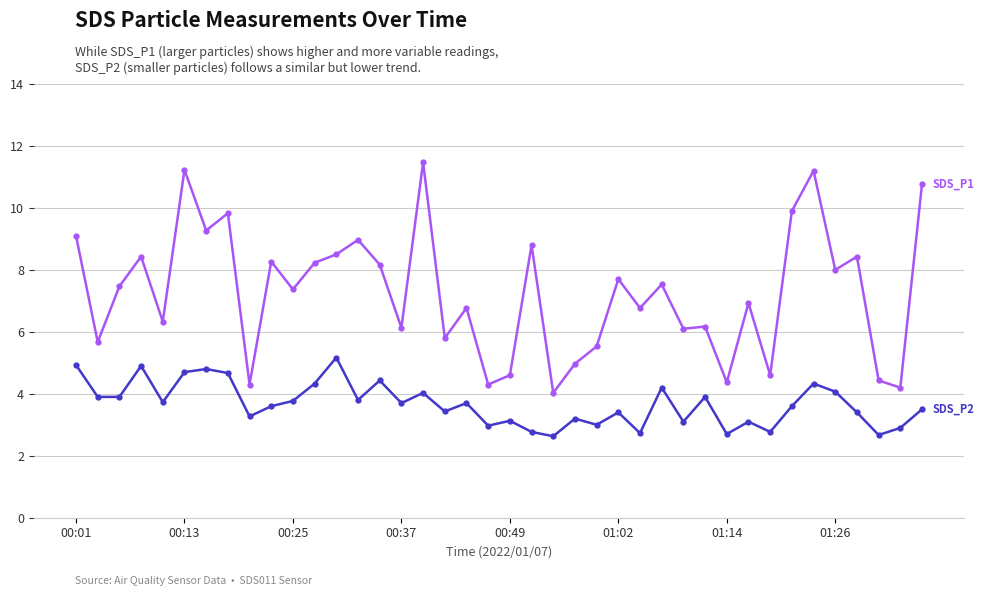

What is the smallest value displayed?

2.6